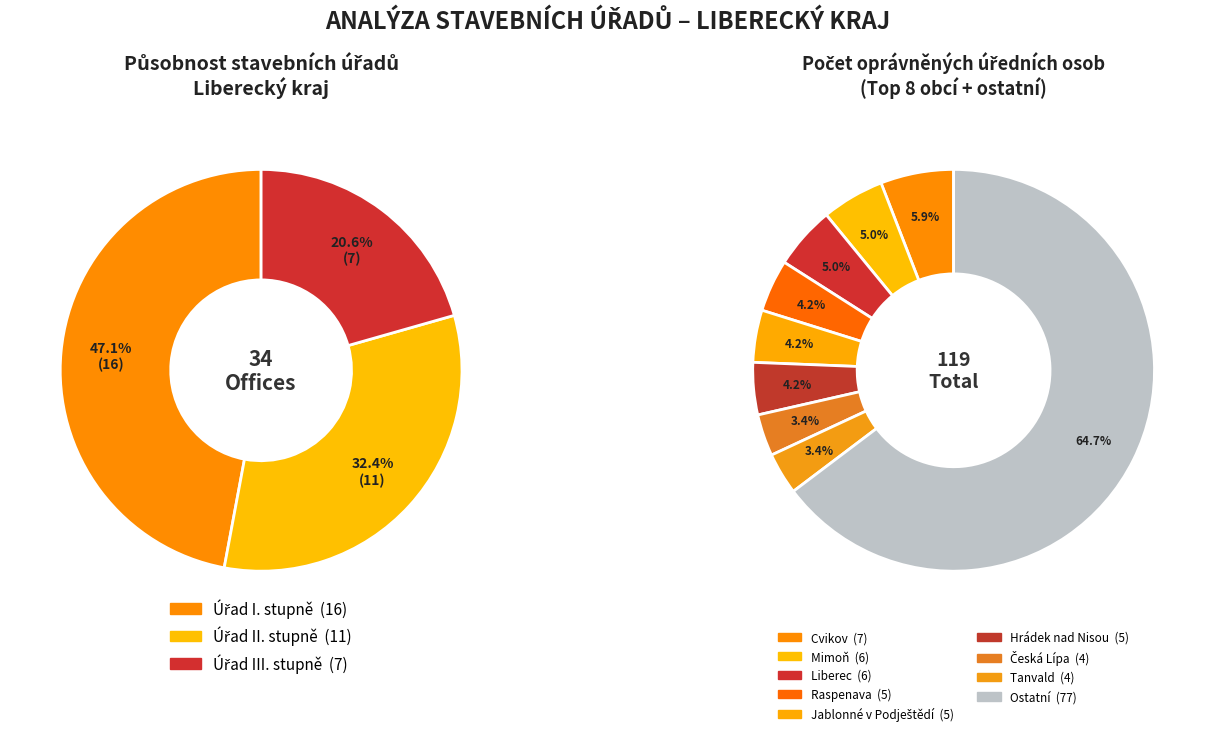

Does Cvikov represent more than half of the total?

No